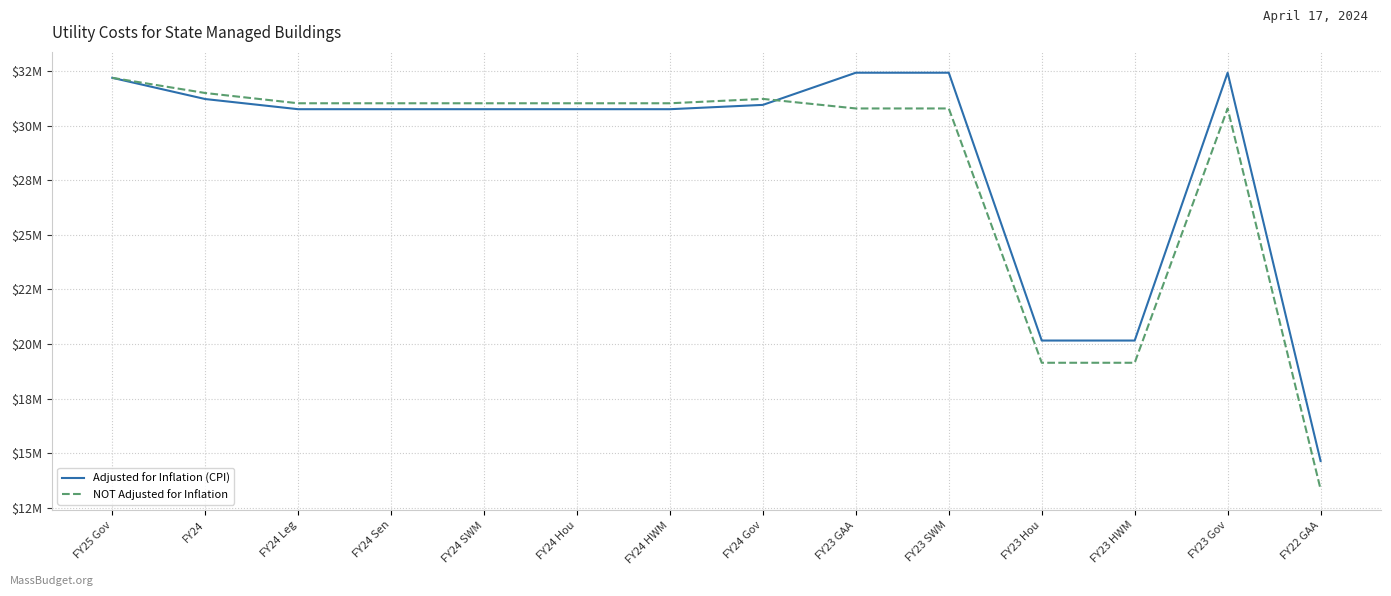

Rank the series by their maximum value, from highest to lowest.

Adjusted for Inflation (CPI), NOT Adjusted for Inflation